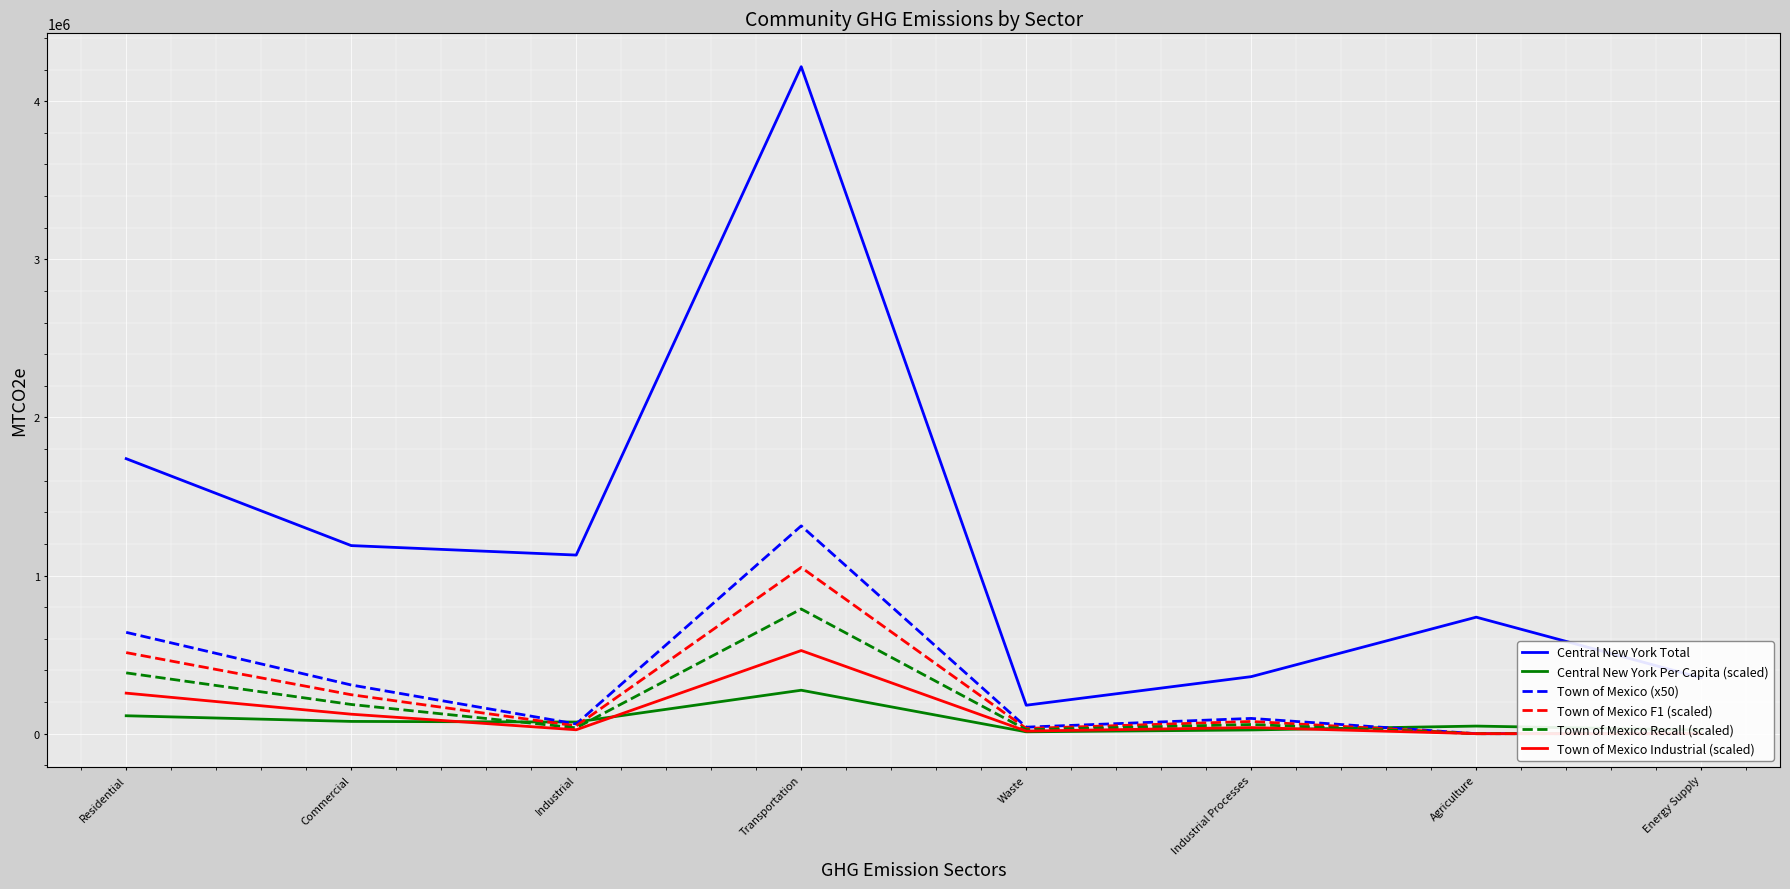

True or false: Central New York Per Capita (scaled) has more than 1 interior local peaks.

True